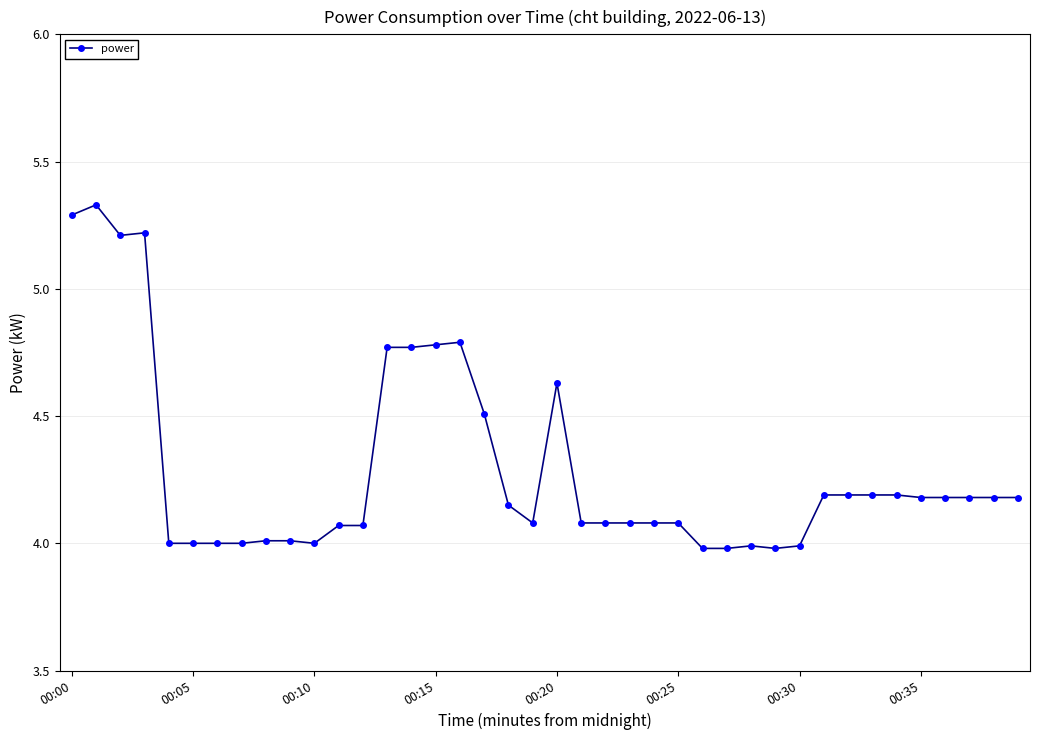

What is the value of the 28th point from the left?

4.0